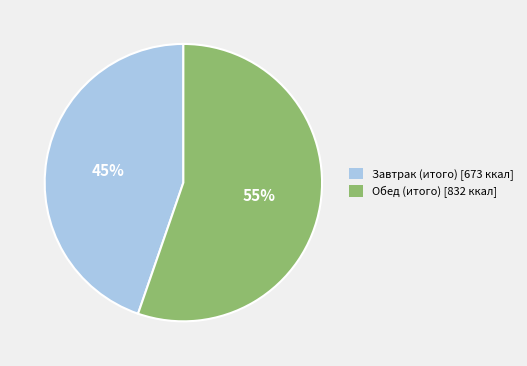

Is the sum of Обед (итого) and Завтрак (итого) greater than half?

Yes